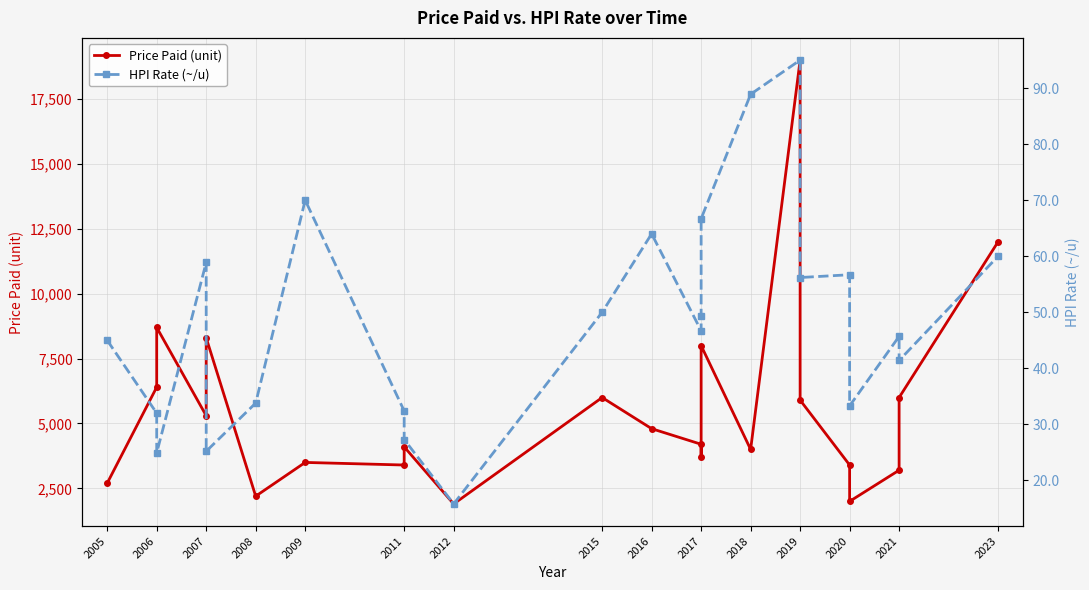

True or false: Price Paid (unit) and HPI Rate (~/u) cross at least once.

False